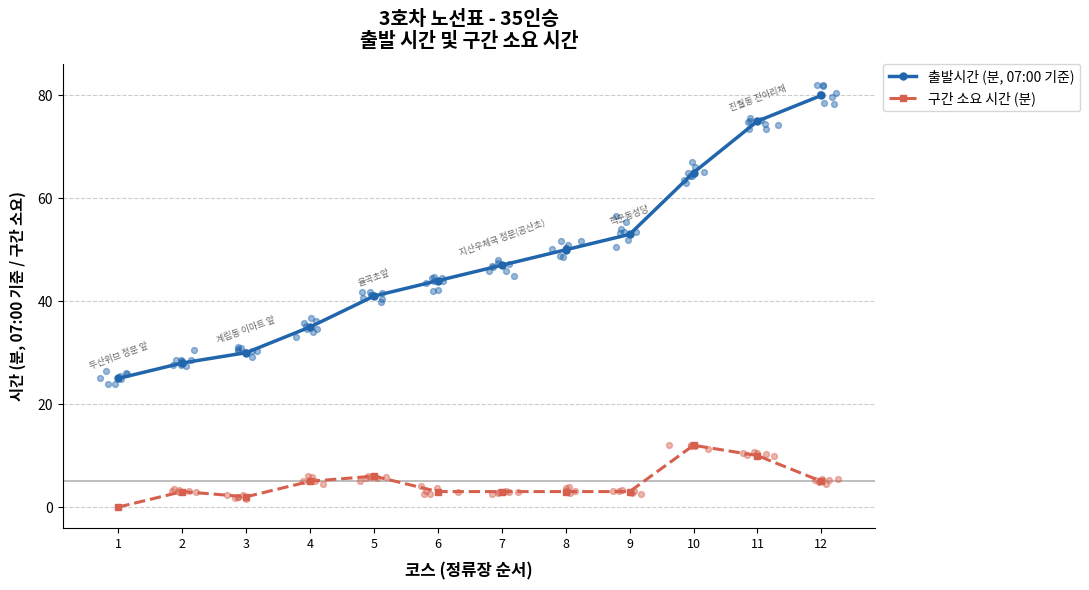

At which category is the sum across all series the highest?

11